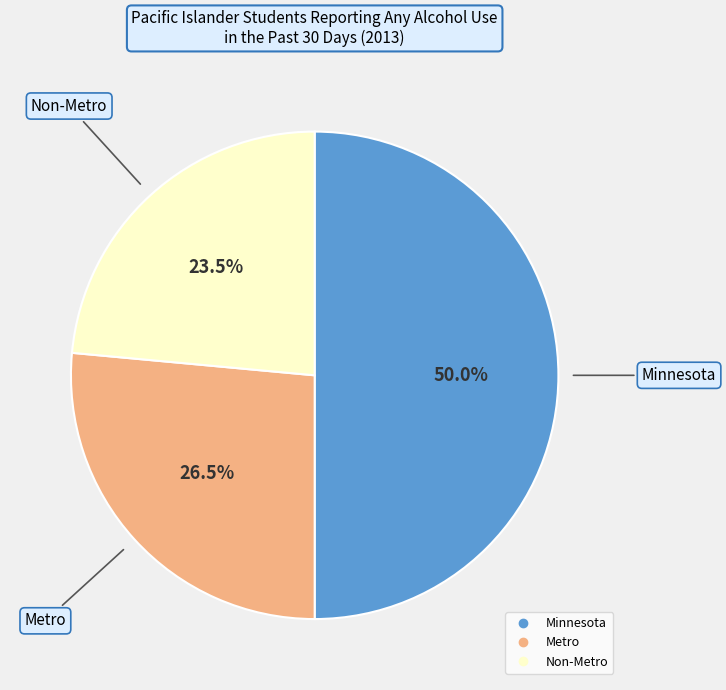

How many slices are in this pie chart?

3